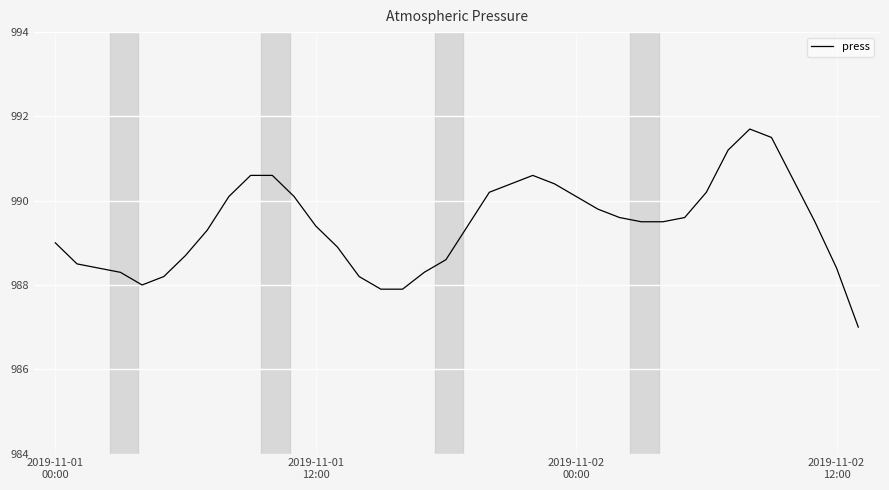

How many categories are shown in the chart?

38